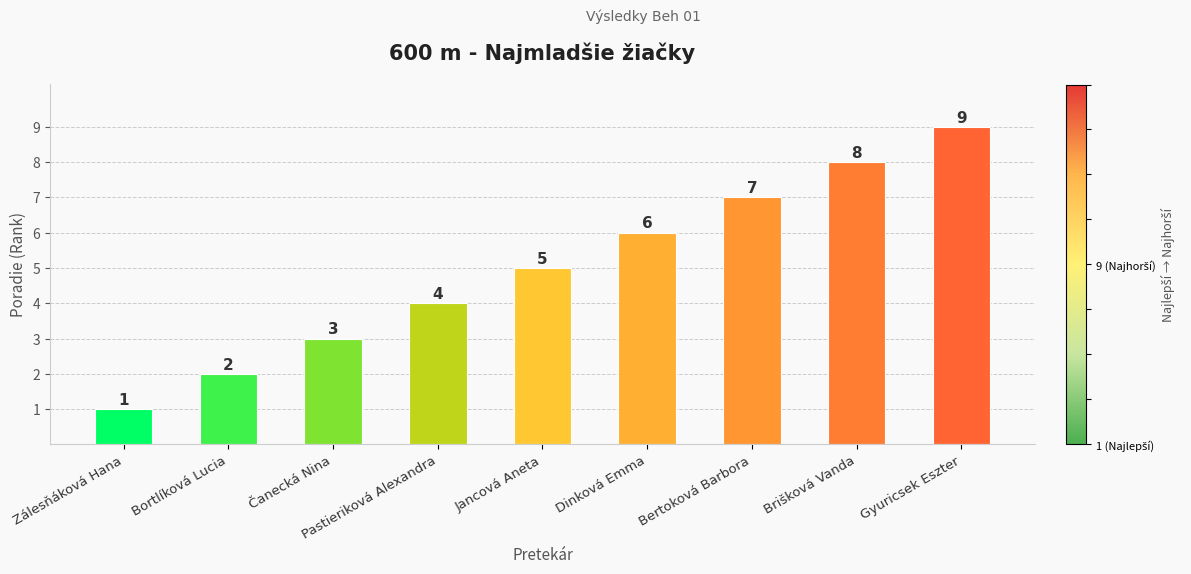

What is the sum of the values at Čanecká Nina and Bertoková Barbora?

10